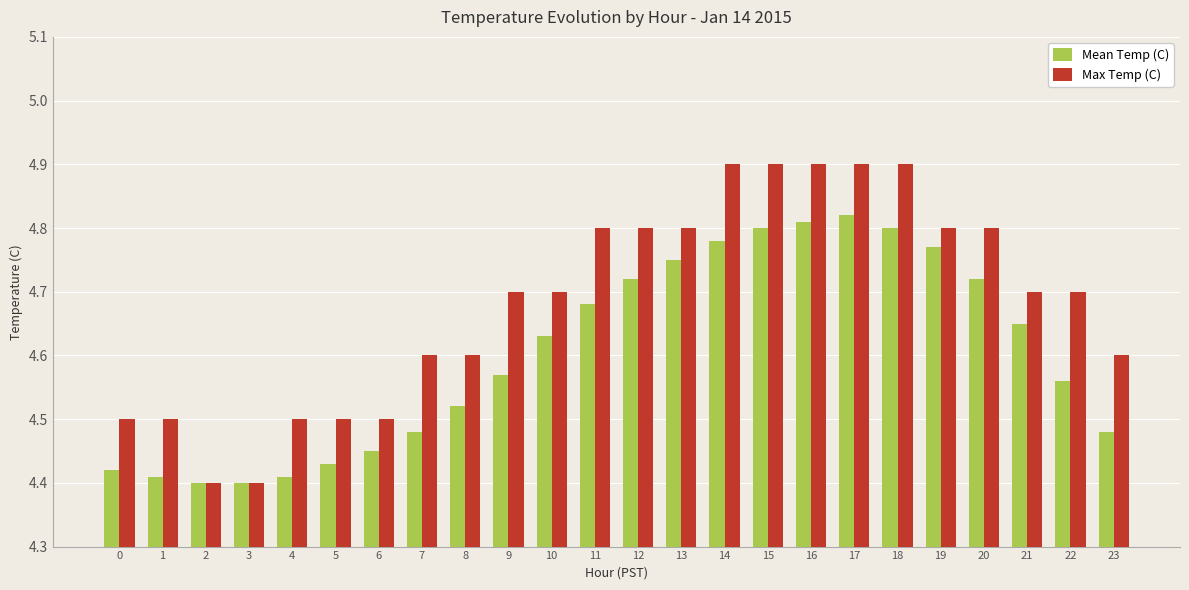

Is the value of Mean Temp (C) at 15 greater than the value of Max Temp (C) at 9?

Yes